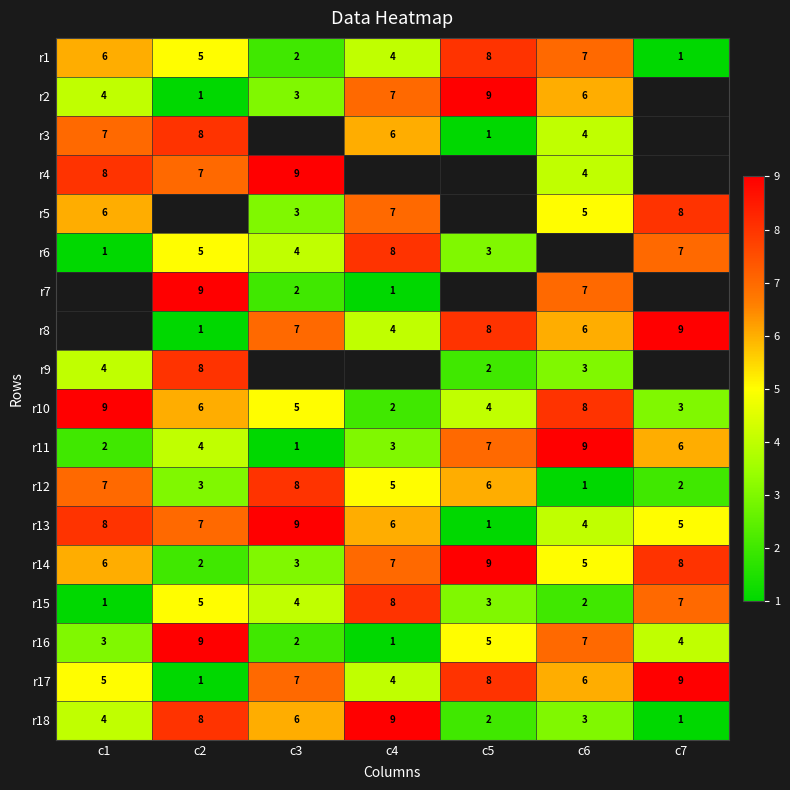

Rank the categories by r18 value from highest to lowest.

c4, c2, c3, c1, c6, c5, c7